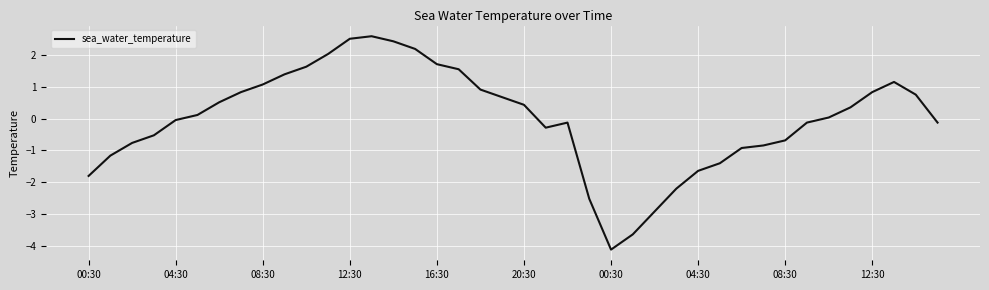

What is the difference between the maximum and minimum values?

6.7